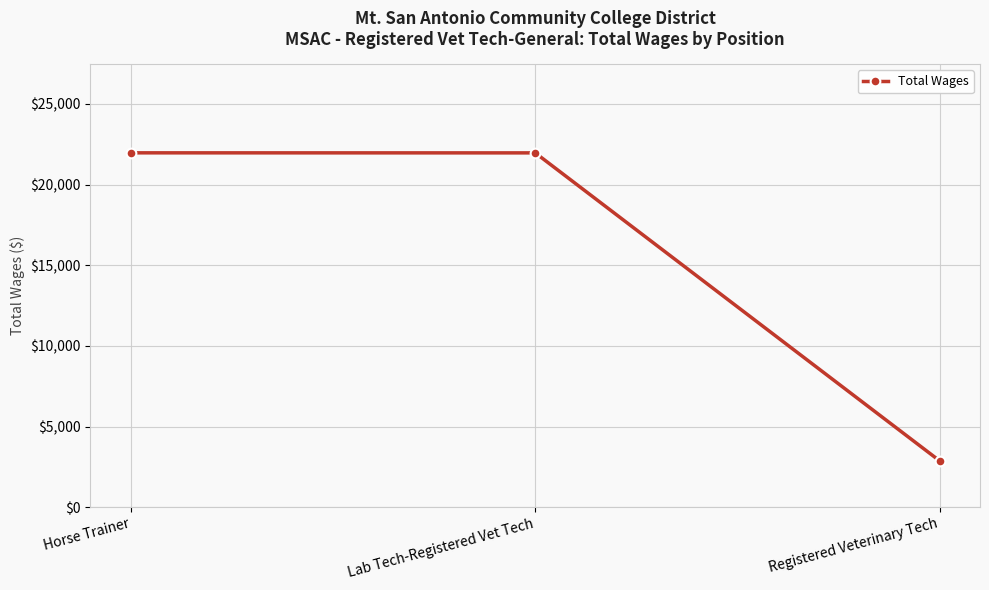

What is the greatest value displayed?

21970